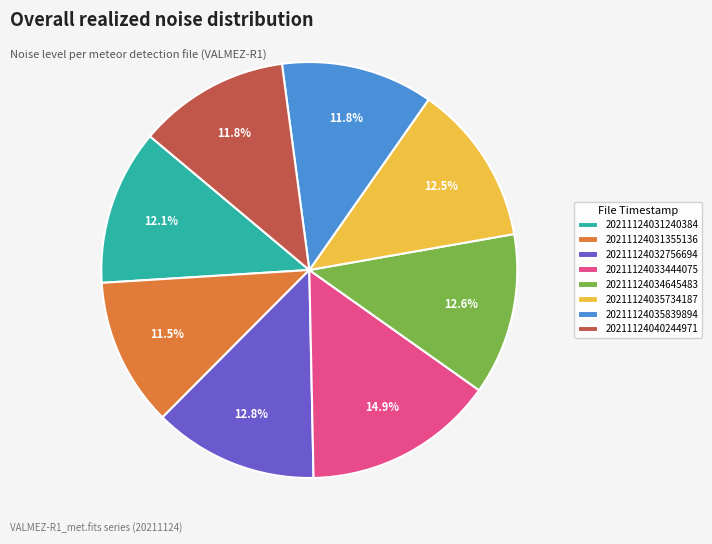

Count the number of slices in the pie.

8